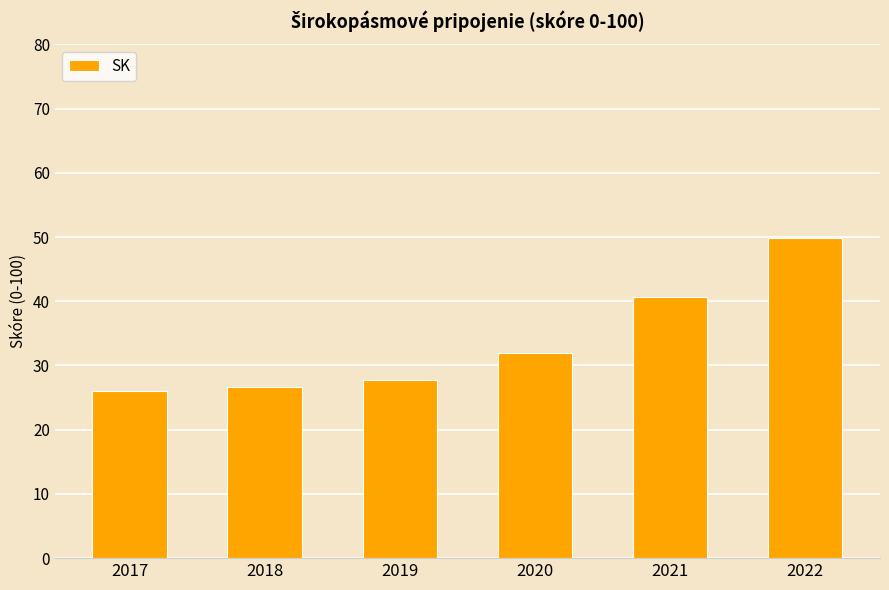

Which has a higher value, 2019 or 2018?

2019